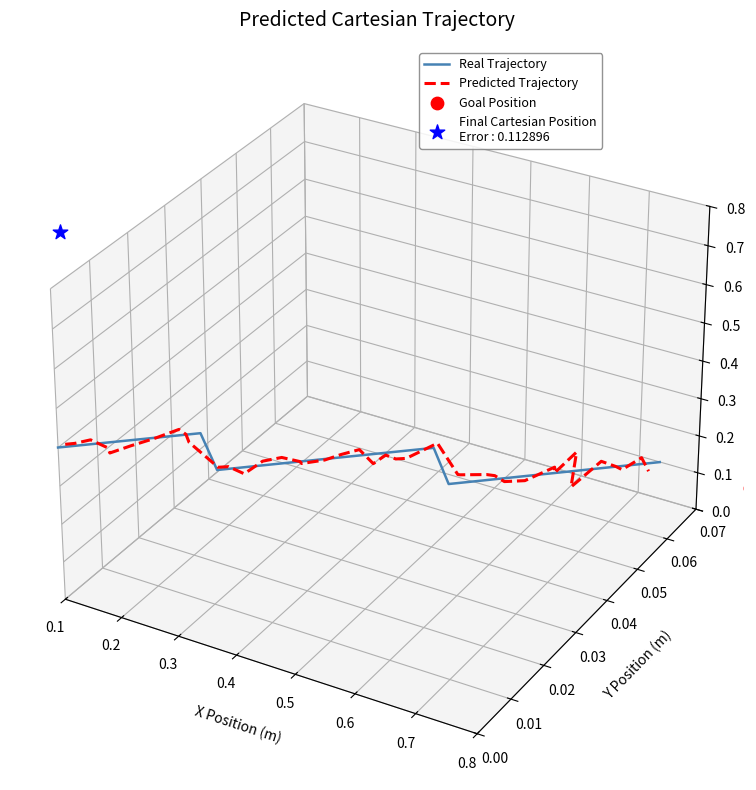

Which series contains the highest Y value?

Predicted Trajectory